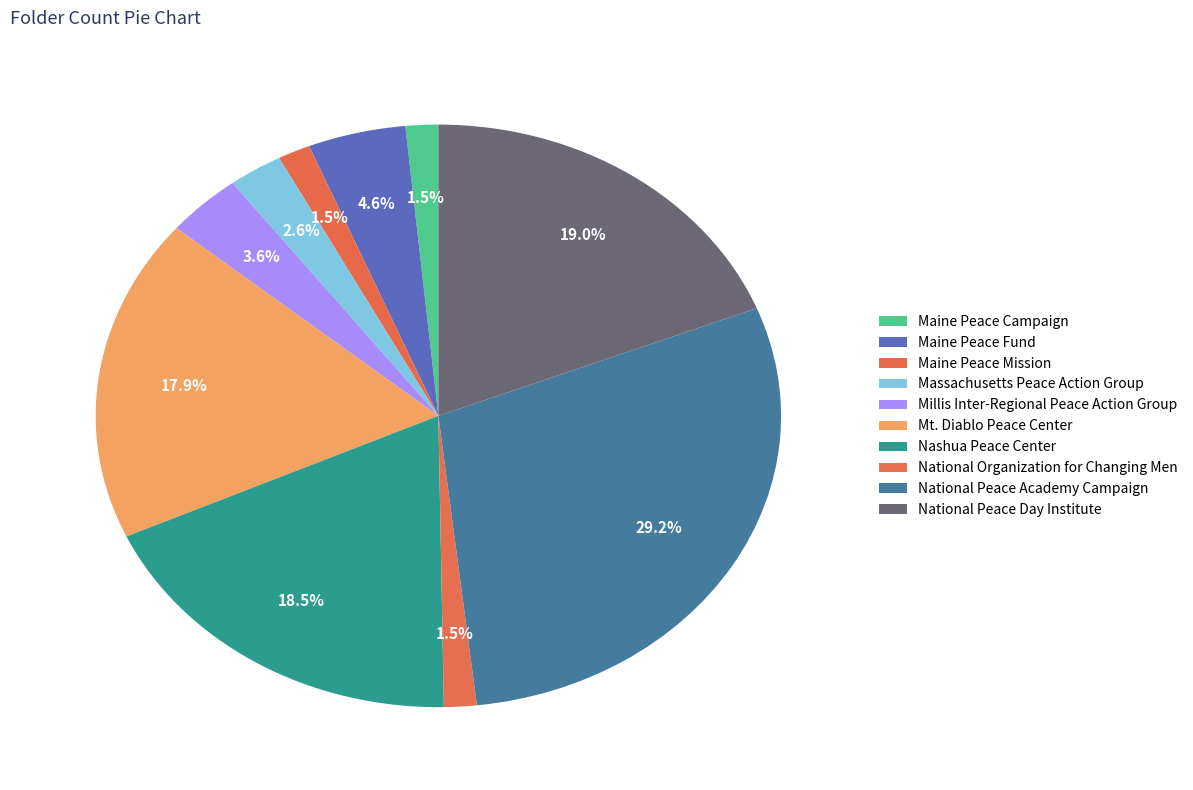

What portion of the pie excludes National Peace Academy Campaign?

70.8%